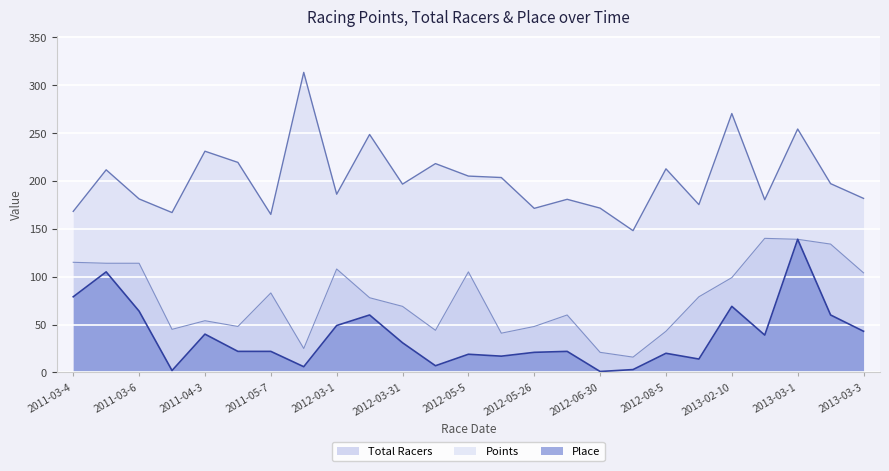

What is the label of the 14th point from the left?

2012-05-12